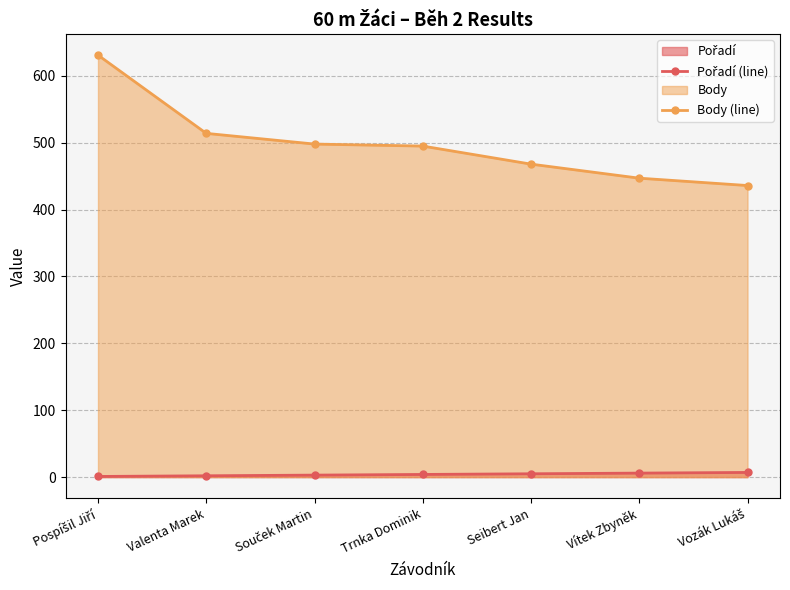

What is the maximum value shown in the chart?

631